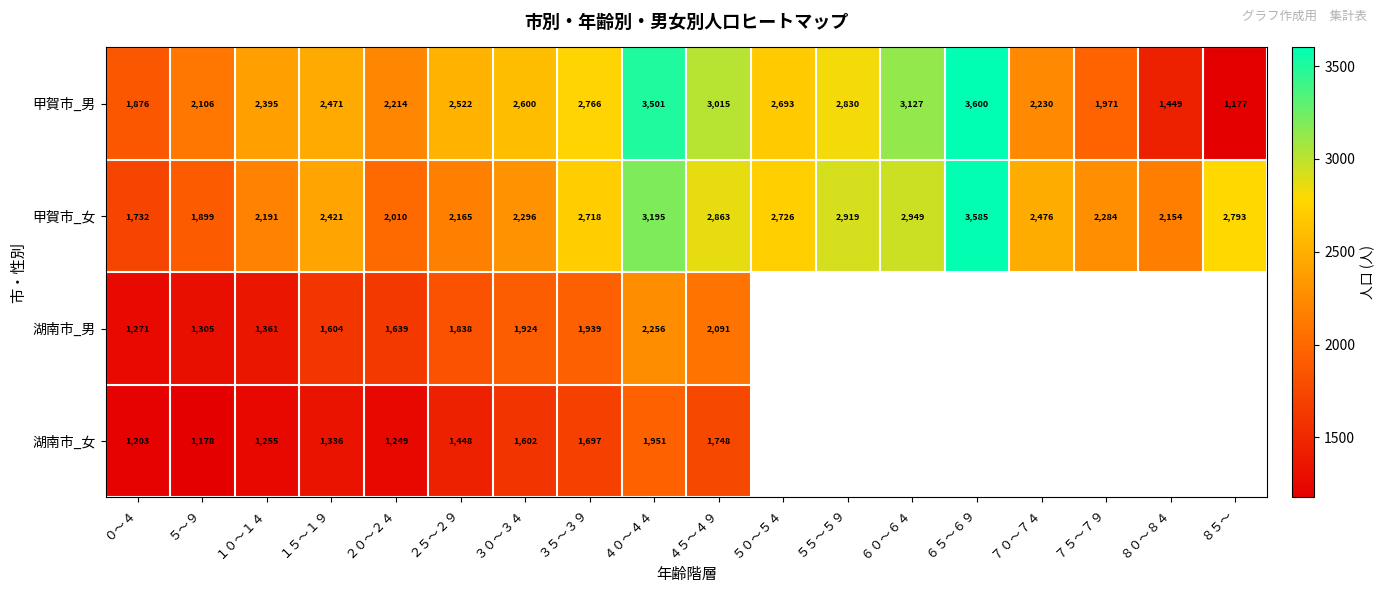

What is the minimum value shown in the chart?

1177.0